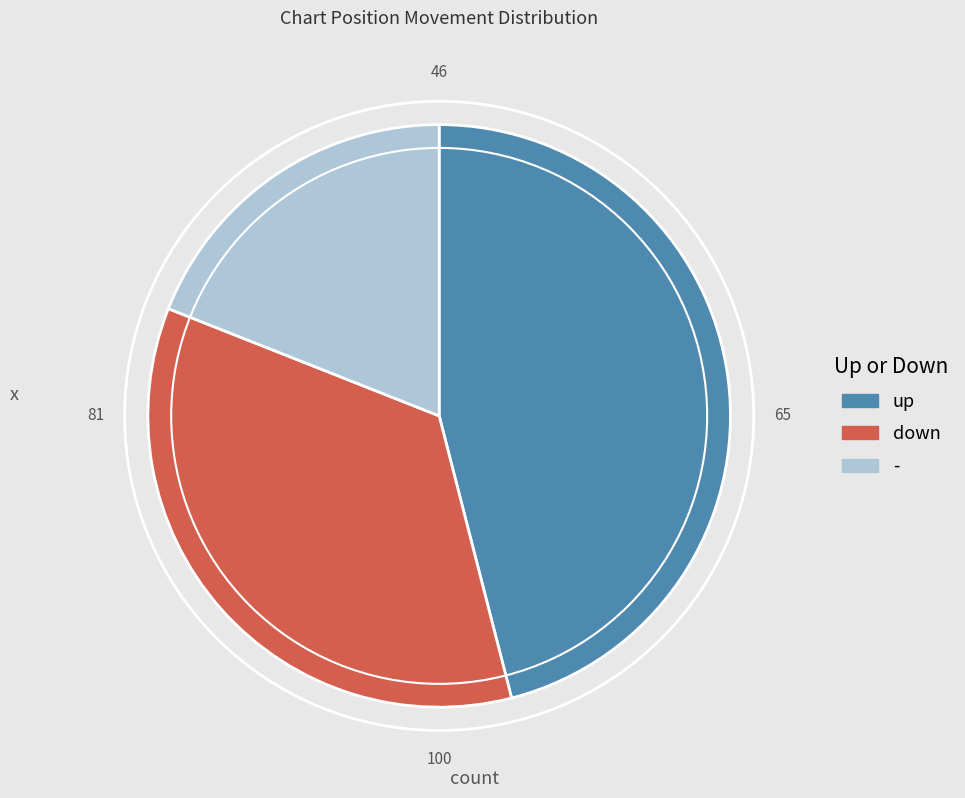

Rank the categories by value from highest to lowest.

up, down, -